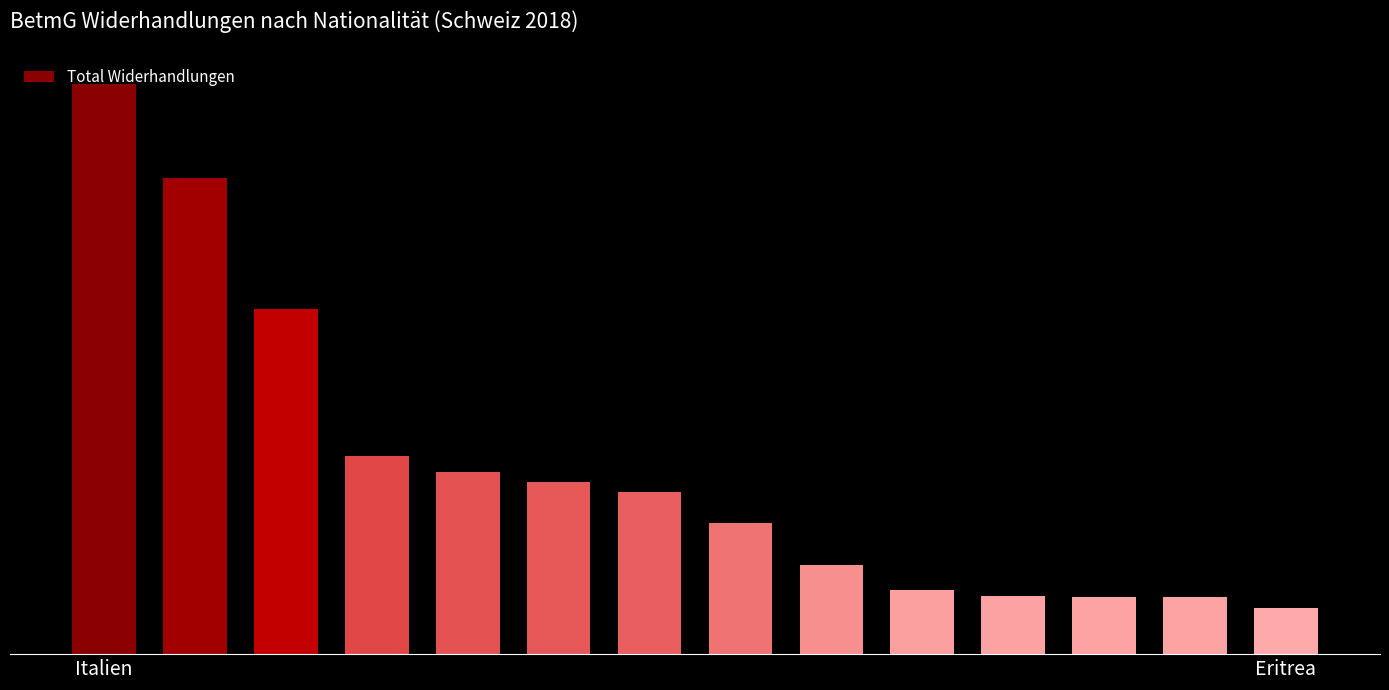

Are the bars horizontal?

No